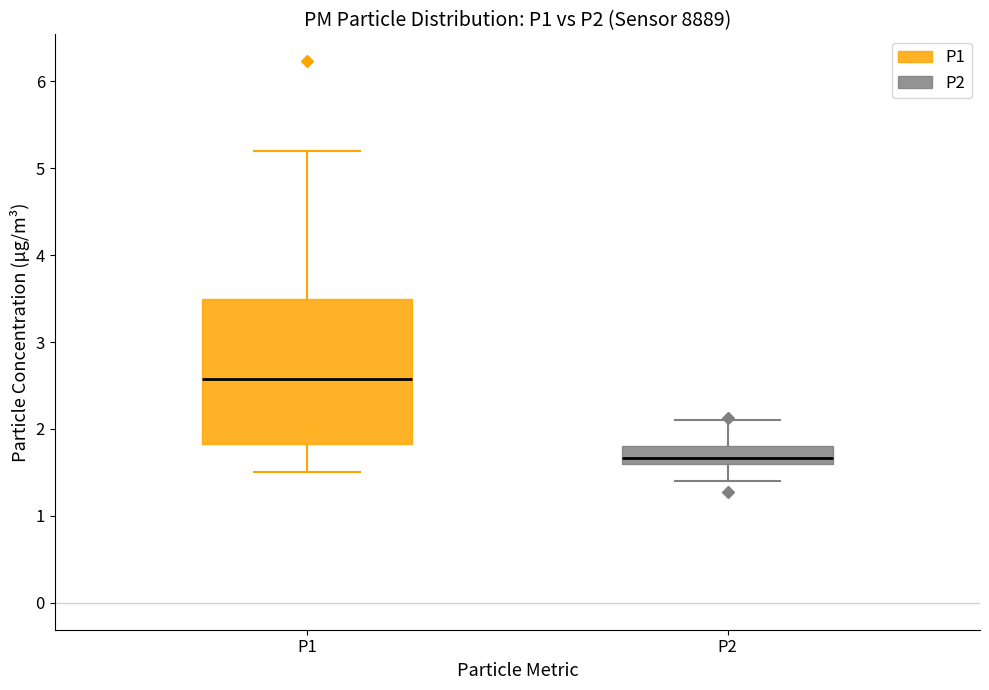

Comparing the boxes themselves (not the whiskers), which one is the tallest?

P1